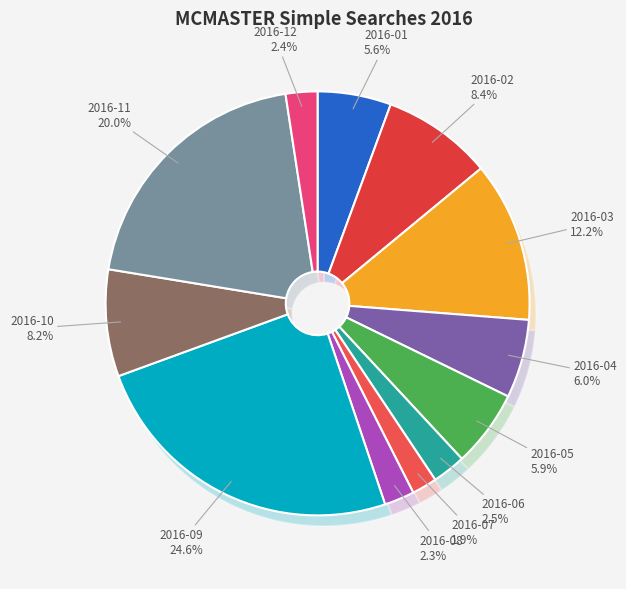

To the nearest percent, what is the difference between the largest and smallest slice percentages?

23%